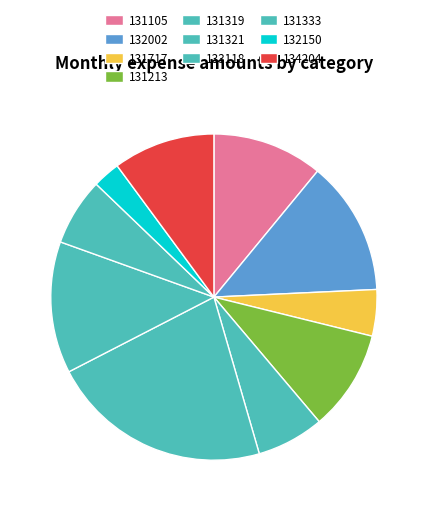

Combined, do 134204 and 131105 account for over 50%?

No